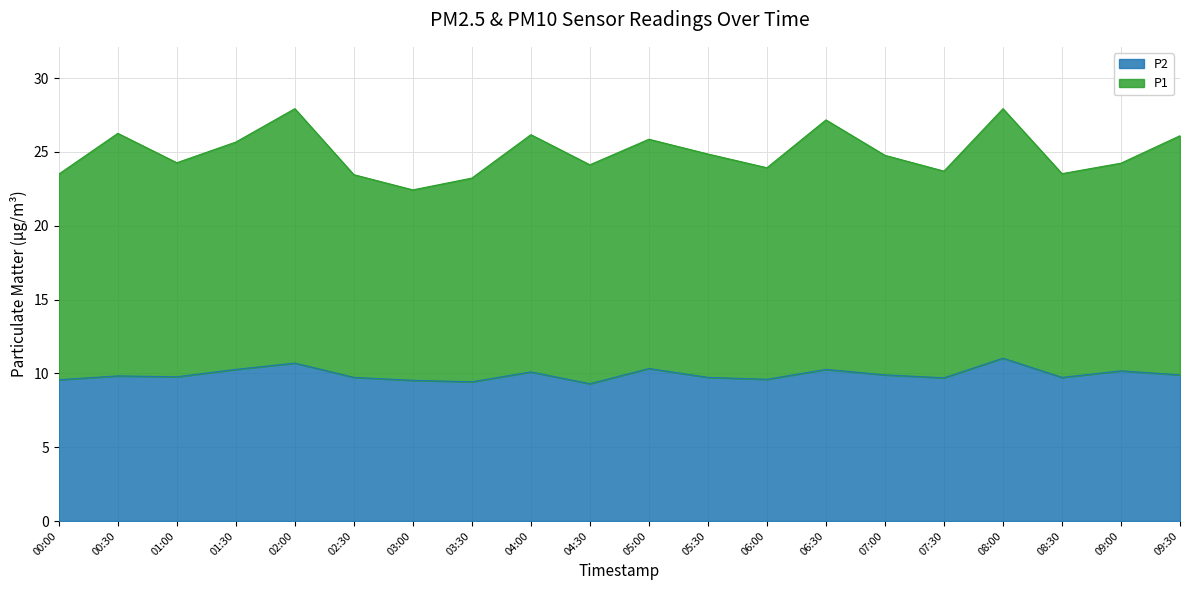

Reading right to left, what are all the values shown in this chart?

P1: 26.1	24.2	23.5	27.9	23.7	24.8	27.2	23.9	24.9	25.9	24.1	26.2	23.2	22.4	23.5	27.9	25.7	24.3	26.3	23.5
P2: 9.9	10.2	9.7	11.0	9.7	9.9	10.3	9.6	9.7	10.3	9.3	10.1	9.4	9.5	9.7	10.7	10.3	9.8	9.8	9.6